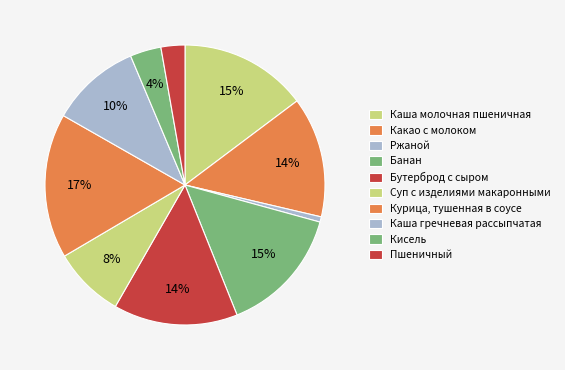

Is there any slice that represents more than half of the pie?

No